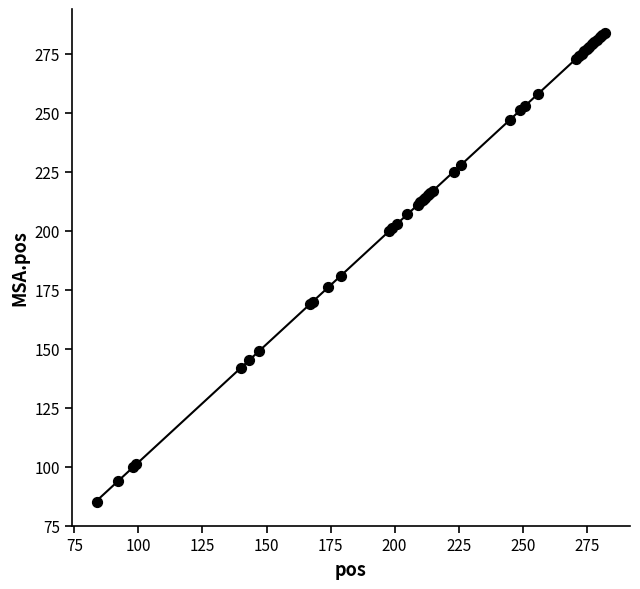

What Y value in the scatter plot is closest to 184?

181